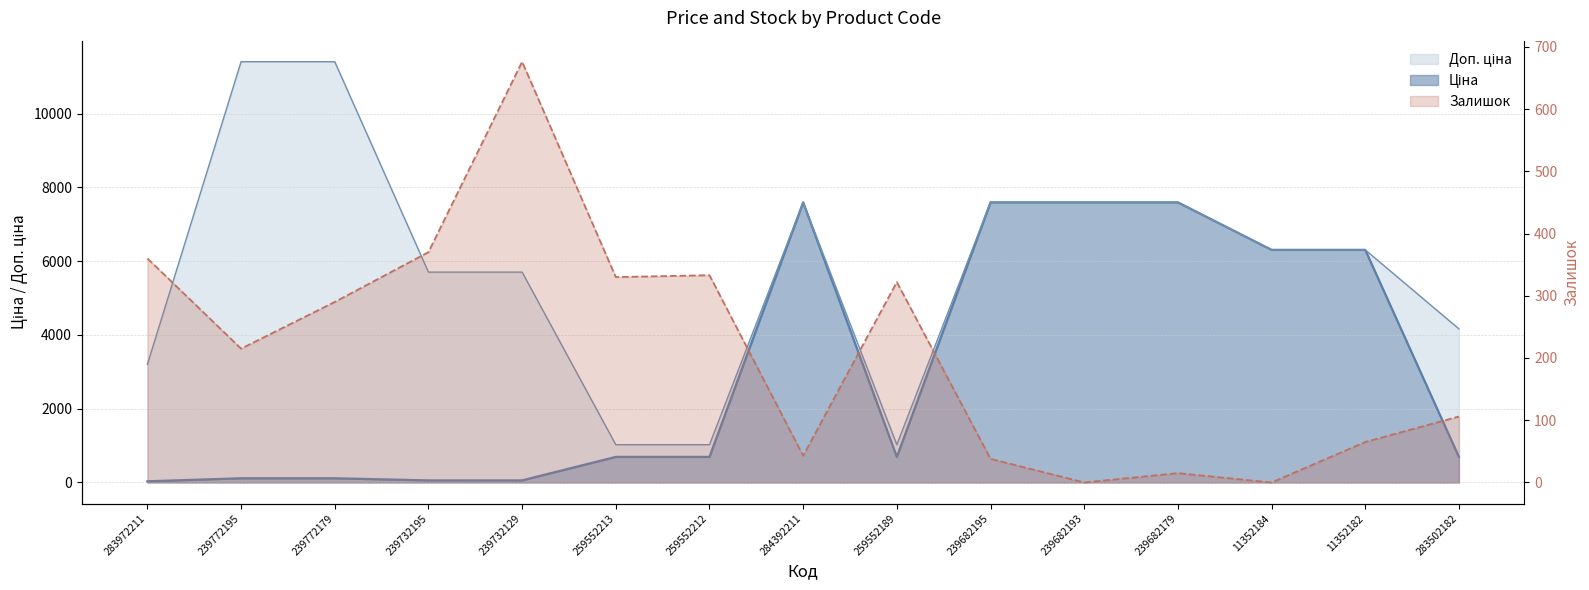

List the series in order of their overall mean, highest first.

Доп. ціна, Ціна, Залишок